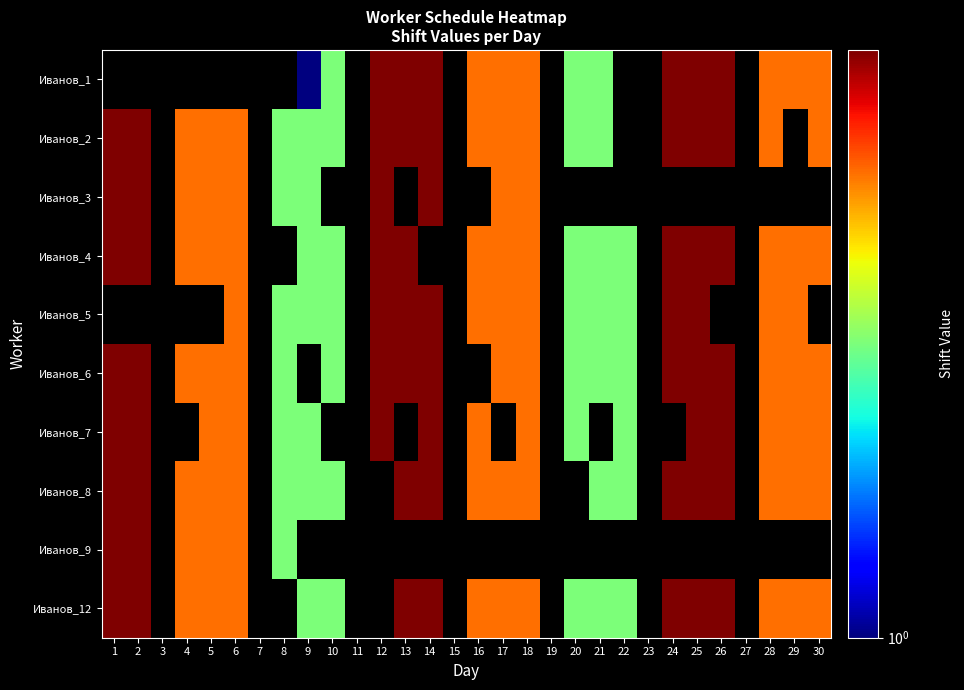

Count the number of data series in this chart.

10